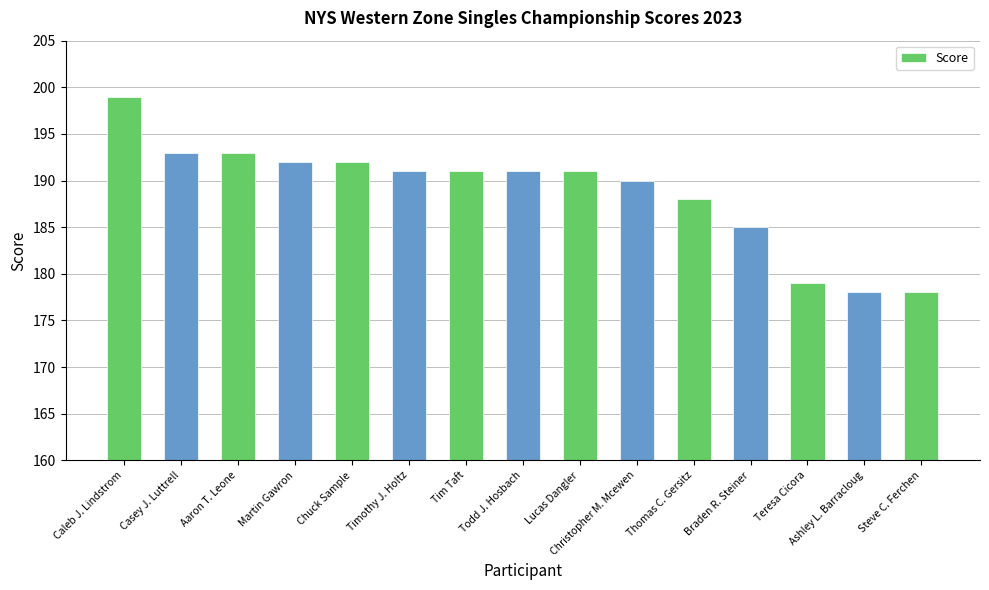

What value does the data have at Aaron T. Leone?

193